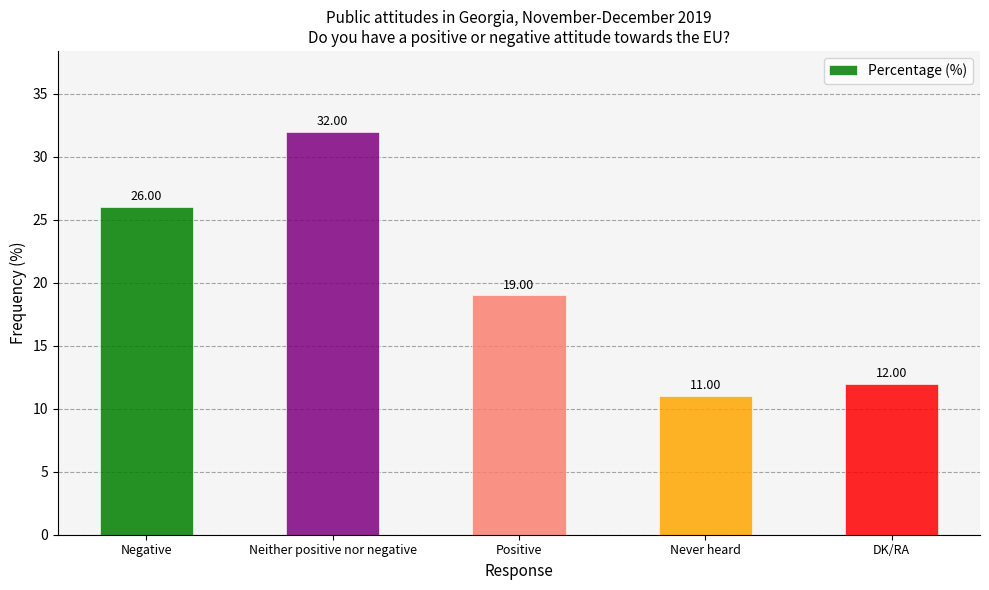

Reading right to left, list all the values displayed in this chart.

12	11	19	32	26